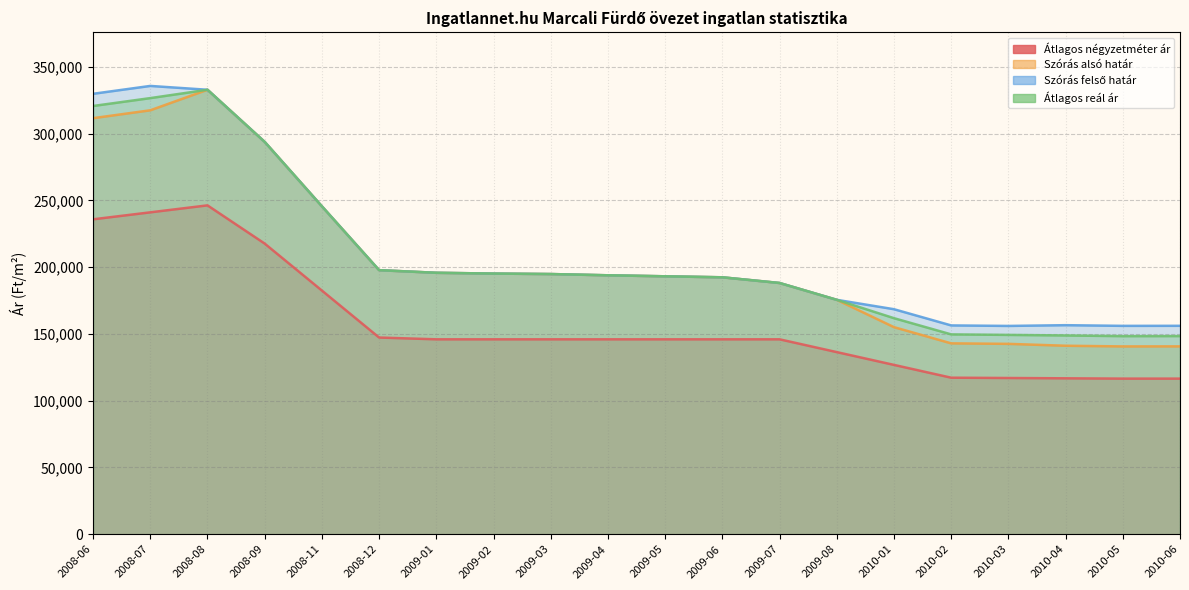

What is the approximate value of Átlagos négyzetméter ár at 2009-07, to the nearest 50?

146000